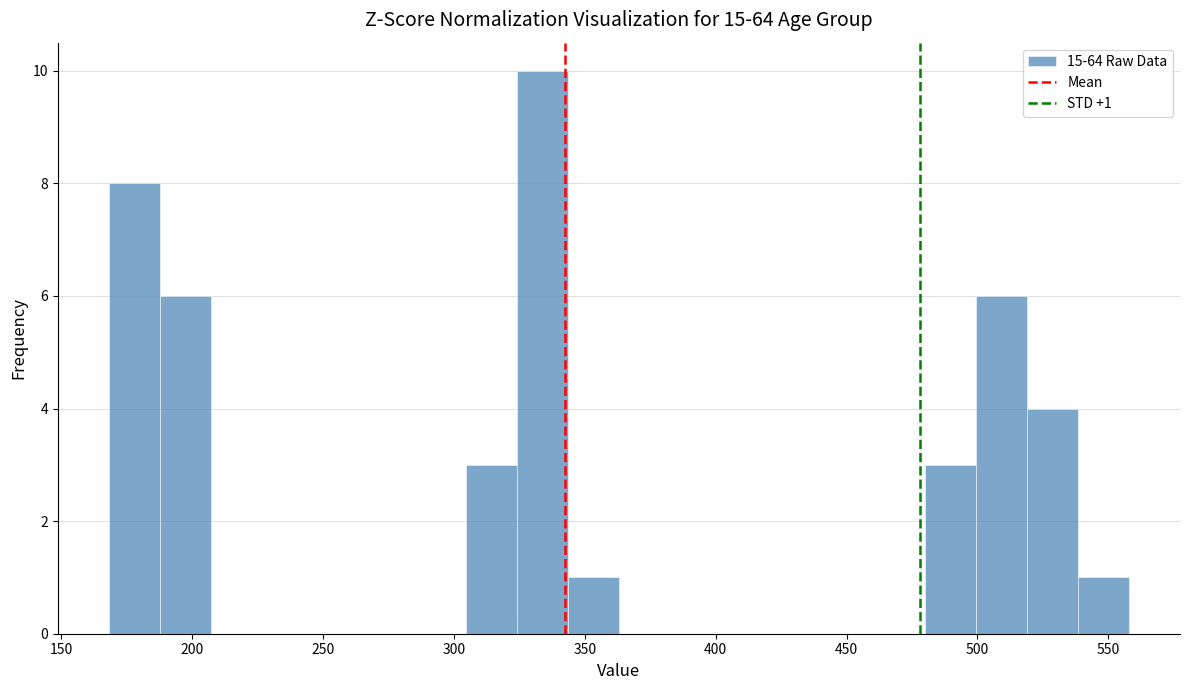

Around what value on the x-axis is the tallest bar? Give the approximate position of its centre, as read against the axis.

335